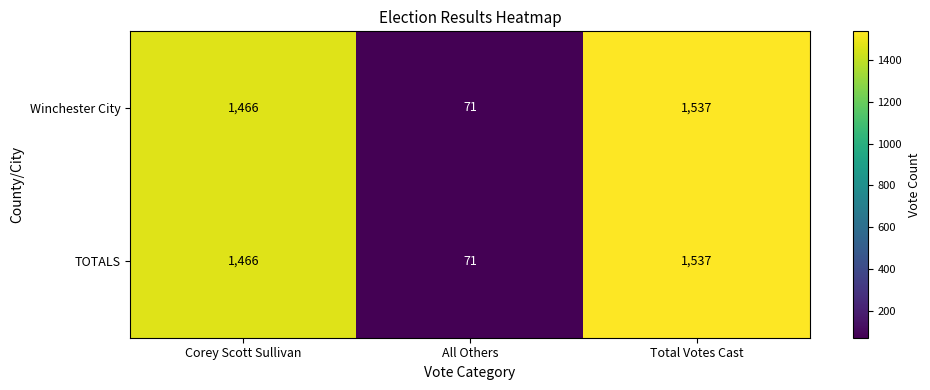

Rank the categories by Winchester City value from highest to lowest.

Total Votes Cast, Corey Scott Sullivan, All Others